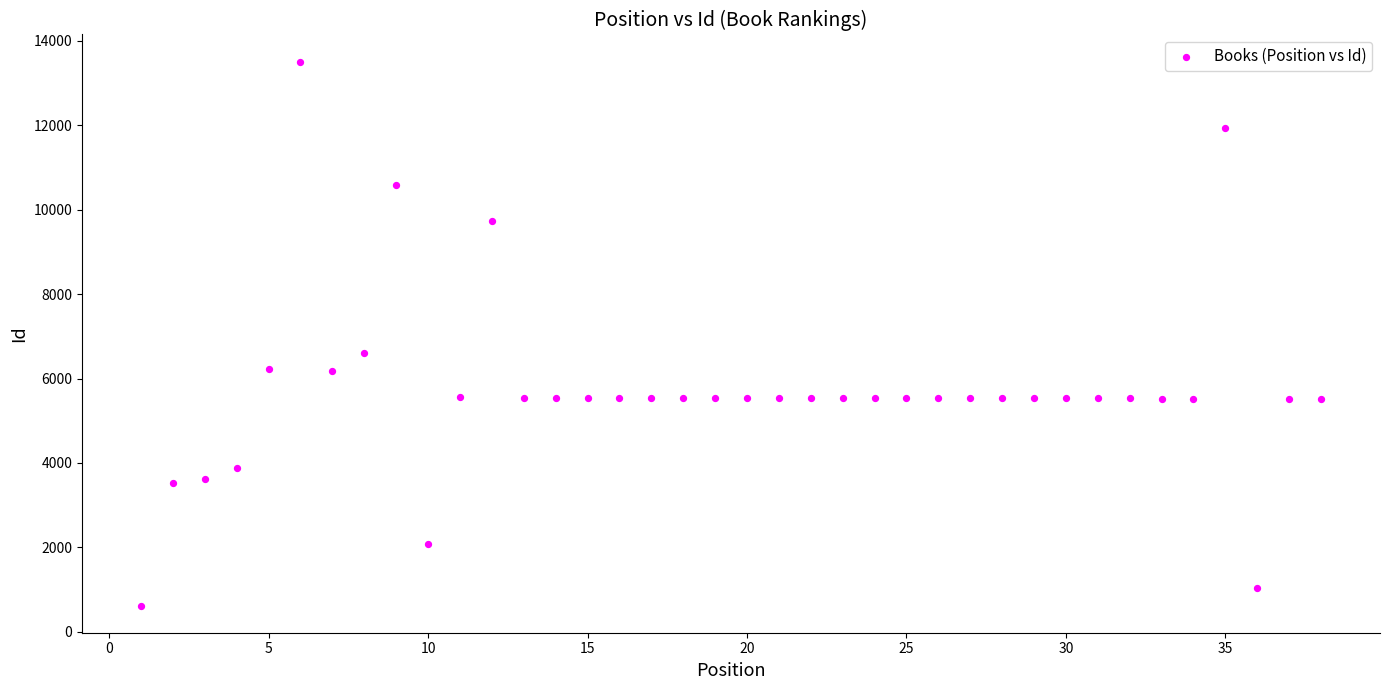

What Y value in the scatter plot is closest to 7063?

6600